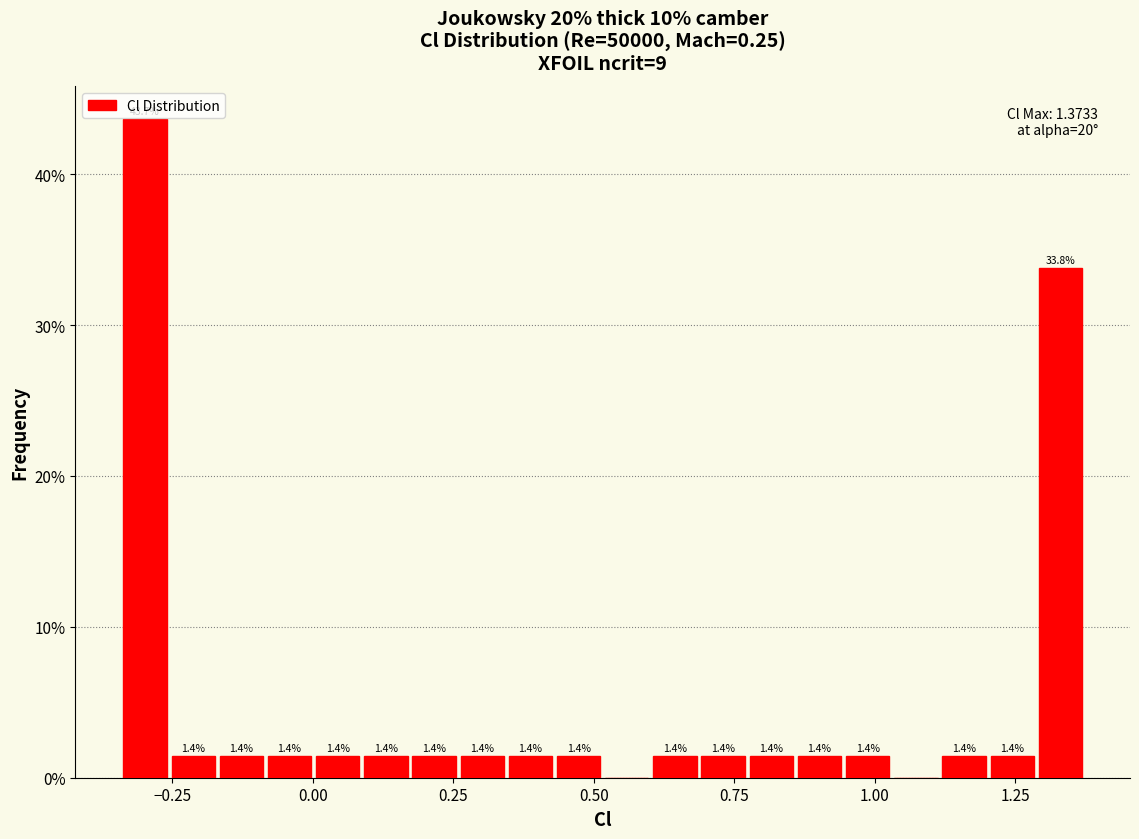

Read against the x-axis, roughly where is the centre of the tallest bar?

-0.30